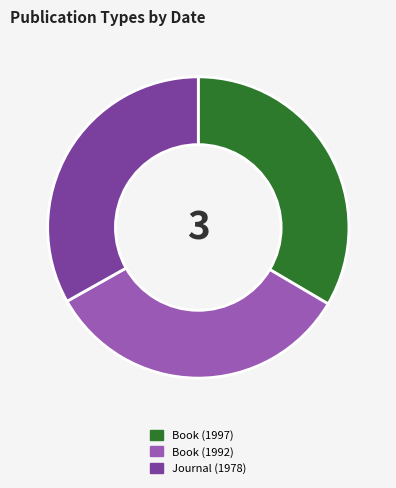

What is the ratio of the value at Book (1992) to the value at Journal (1978)?

1.0